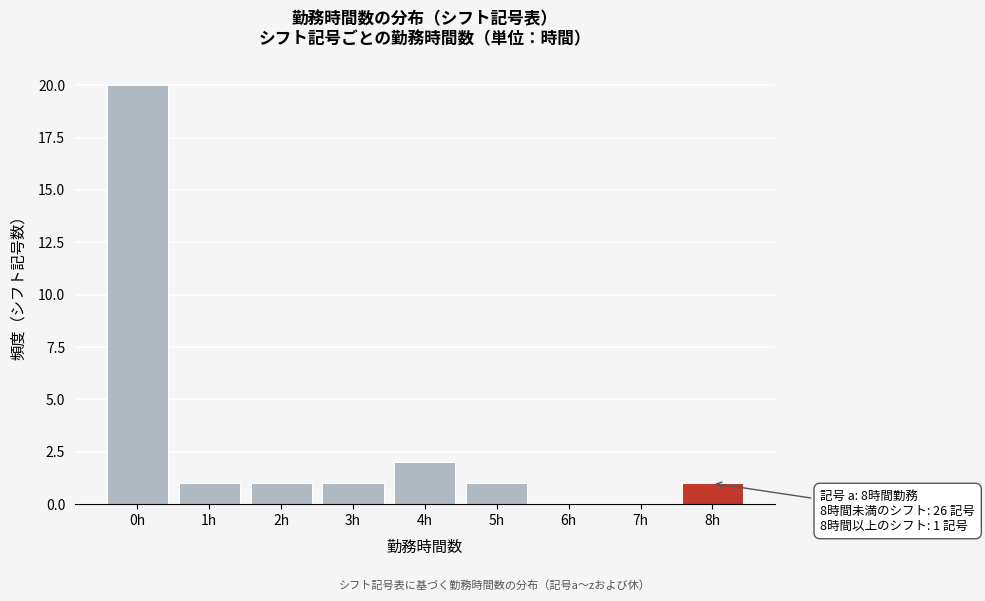

Reading left to right, extract all data points from this chart.

0h=20	1h=1	2h=1	3h=1	4h=2	5h=1	6h=0	7h=0	8h=1